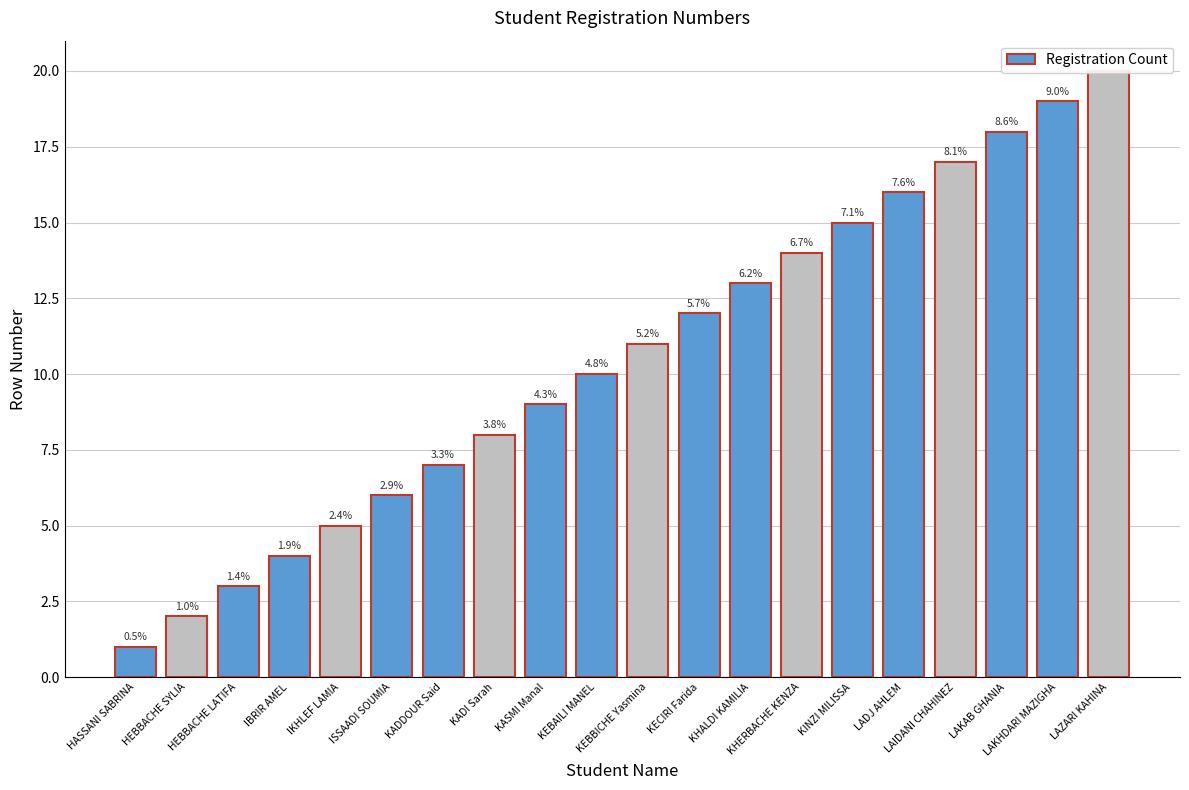

Count the number of data series in this chart.

1